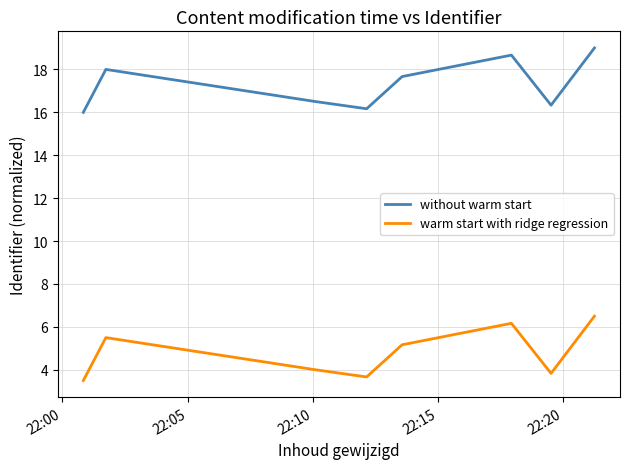

Reading right to left, list all the values displayed in this chart.

without warm start: 19.0	16.3	18.7	17.7	16.2	16.5	18.0	16.0
warm start with ridge regression: 6.5	3.8	6.2	5.2	3.7	4.0	5.5	3.5